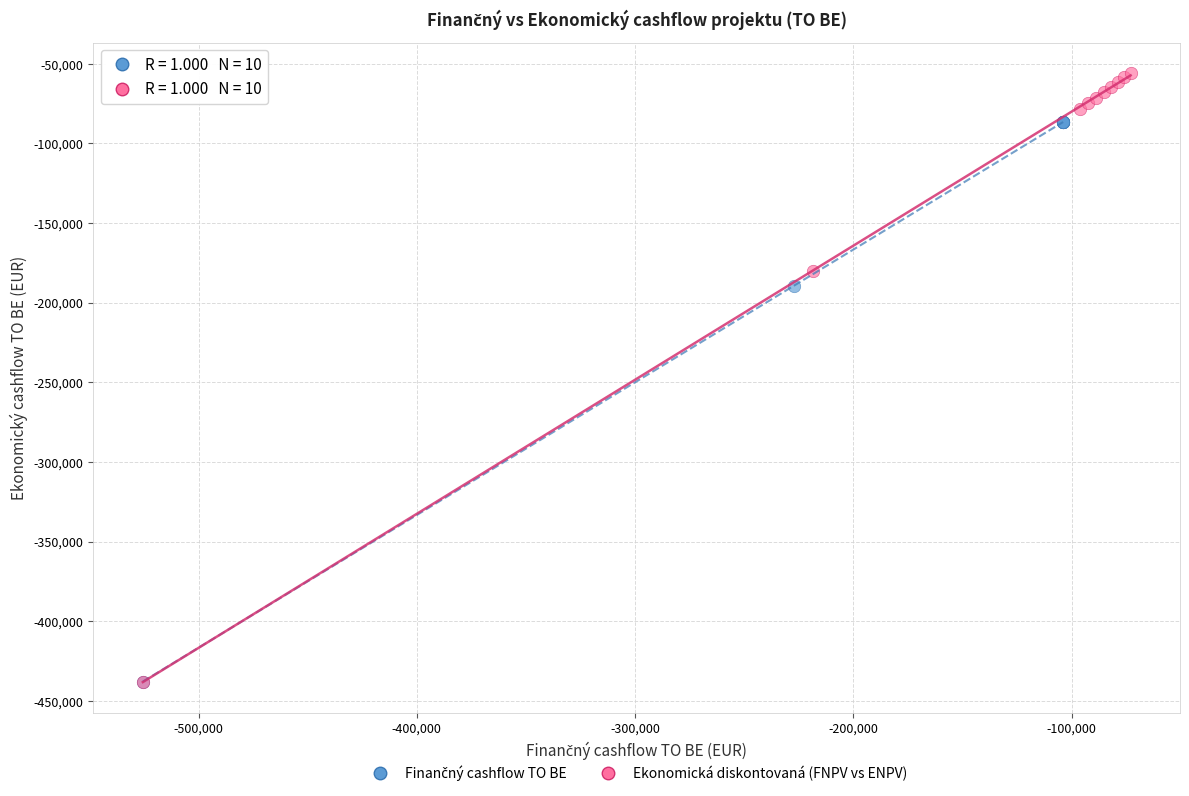

Which series has the largest Y range (max minus min)?

Ekonomická diskontovaná (FNPV vs ENPV)